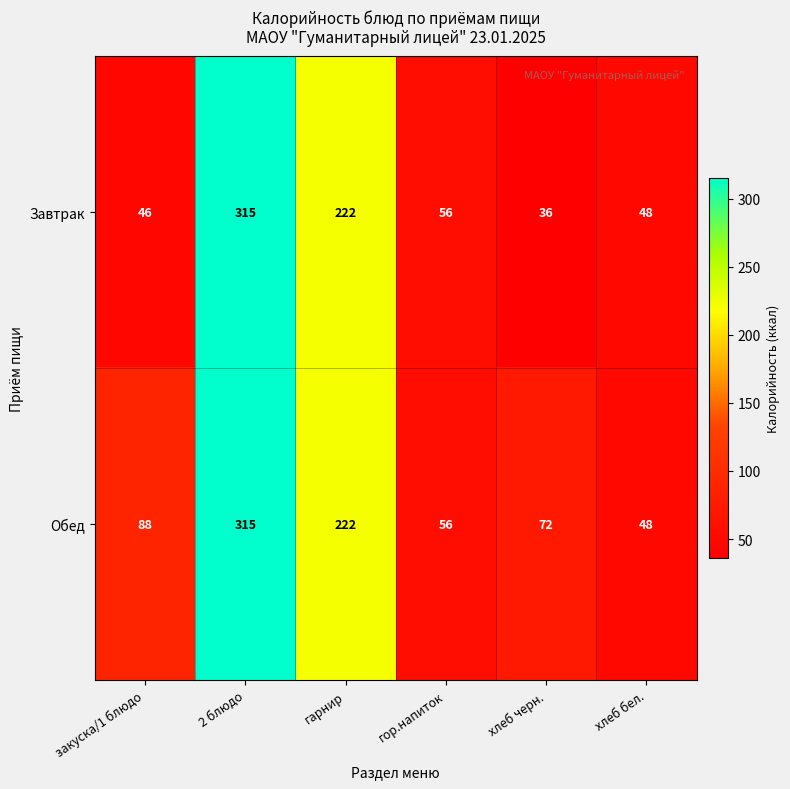

Where does the Завтрак series first go above 56?

2 блюдо